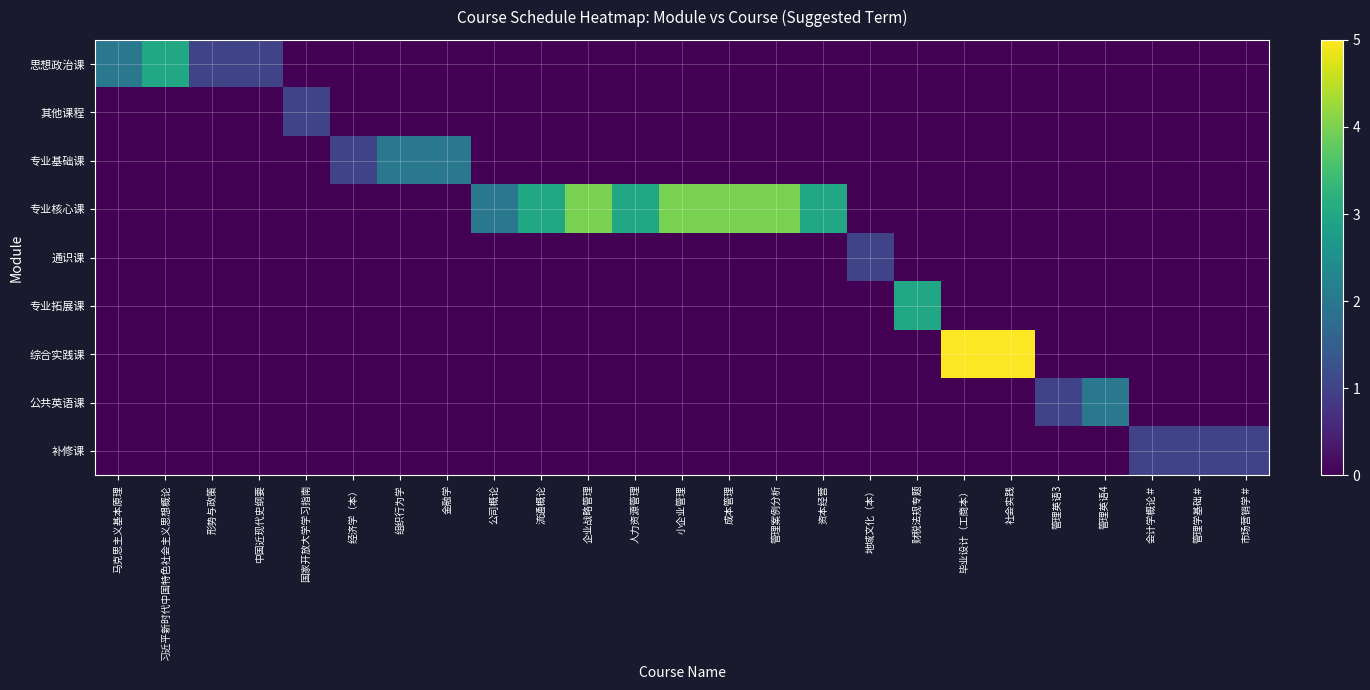

Reading left to right, what are all the values shown in this chart?

思想政治课: 马克思主义基本原理=2	习近平新时代中国特色社会主义思想概论=3	形势与政策=1	中国近现代史纲要=1	国家开放大学学习指南=0	经济学（本）=0	组织行为学=0	金融学=0	公司概论=0	流通概论=0	企业战略管理=0	人力资源管理=0	小企业管理=0	成本管理=0	管理案例分析=0	资本经营=0	地域文化（本）=0	财税法规专题=0	毕业设计（工商本）=0	社会实践=0	管理英语3=0	管理英语4=0	会计学概论＃=0	管理学基础＃=0	市场营销学＃=0
其他课程: 马克思主义基本原理=0	习近平新时代中国特色社会主义思想概论=0	形势与政策=0	中国近现代史纲要=0	国家开放大学学习指南=1	经济学（本）=0	组织行为学=0	金融学=0	公司概论=0	流通概论=0	企业战略管理=0	人力资源管理=0	小企业管理=0	成本管理=0	管理案例分析=0	资本经营=0	地域文化（本）=0	财税法规专题=0	毕业设计（工商本）=0	社会实践=0	管理英语3=0	管理英语4=0	会计学概论＃=0	管理学基础＃=0	市场营销学＃=0
专业基础课: 马克思主义基本原理=0	习近平新时代中国特色社会主义思想概论=0	形势与政策=0	中国近现代史纲要=0	国家开放大学学习指南=0	经济学（本）=1	组织行为学=2	金融学=2	公司概论=0	流通概论=0	企业战略管理=0	人力资源管理=0	小企业管理=0	成本管理=0	管理案例分析=0	资本经营=0	地域文化（本）=0	财税法规专题=0	毕业设计（工商本）=0	社会实践=0	管理英语3=0	管理英语4=0	会计学概论＃=0	管理学基础＃=0	市场营销学＃=0
专业核心课: 马克思主义基本原理=0	习近平新时代中国特色社会主义思想概论=0	形势与政策=0	中国近现代史纲要=0	国家开放大学学习指南=0	经济学（本）=0	组织行为学=0	金融学=0	公司概论=2	流通概论=3	企业战略管理=4	人力资源管理=3	小企业管理=4	成本管理=4	管理案例分析=4	资本经营=3	地域文化（本）=0	财税法规专题=0	毕业设计（工商本）=0	社会实践=0	管理英语3=0	管理英语4=0	会计学概论＃=0	管理学基础＃=0	市场营销学＃=0
通识课: 马克思主义基本原理=0	习近平新时代中国特色社会主义思想概论=0	形势与政策=0	中国近现代史纲要=0	国家开放大学学习指南=0	经济学（本）=0	组织行为学=0	金融学=0	公司概论=0	流通概论=0	企业战略管理=0	人力资源管理=0	小企业管理=0	成本管理=0	管理案例分析=0	资本经营=0	地域文化（本）=1	财税法规专题=0	毕业设计（工商本）=0	社会实践=0	管理英语3=0	管理英语4=0	会计学概论＃=0	管理学基础＃=0	市场营销学＃=0
专业拓展课: 马克思主义基本原理=0	习近平新时代中国特色社会主义思想概论=0	形势与政策=0	中国近现代史纲要=0	国家开放大学学习指南=0	经济学（本）=0	组织行为学=0	金融学=0	公司概论=0	流通概论=0	企业战略管理=0	人力资源管理=0	小企业管理=0	成本管理=0	管理案例分析=0	资本经营=0	地域文化（本）=0	财税法规专题=3	毕业设计（工商本）=0	社会实践=0	管理英语3=0	管理英语4=0	会计学概论＃=0	管理学基础＃=0	市场营销学＃=0
综合实践课: 马克思主义基本原理=0	习近平新时代中国特色社会主义思想概论=0	形势与政策=0	中国近现代史纲要=0	国家开放大学学习指南=0	经济学（本）=0	组织行为学=0	金融学=0	公司概论=0	流通概论=0	企业战略管理=0	人力资源管理=0	小企业管理=0	成本管理=0	管理案例分析=0	资本经营=0	地域文化（本）=0	财税法规专题=0	毕业设计（工商本）=5	社会实践=5	管理英语3=0	管理英语4=0	会计学概论＃=0	管理学基础＃=0	市场营销学＃=0
公共英语课: 马克思主义基本原理=0	习近平新时代中国特色社会主义思想概论=0	形势与政策=0	中国近现代史纲要=0	国家开放大学学习指南=0	经济学（本）=0	组织行为学=0	金融学=0	公司概论=0	流通概论=0	企业战略管理=0	人力资源管理=0	小企业管理=0	成本管理=0	管理案例分析=0	资本经营=0	地域文化（本）=0	财税法规专题=0	毕业设计（工商本）=0	社会实践=0	管理英语3=1	管理英语4=2	会计学概论＃=0	管理学基础＃=0	市场营销学＃=0
补修课: 马克思主义基本原理=0	习近平新时代中国特色社会主义思想概论=0	形势与政策=0	中国近现代史纲要=0	国家开放大学学习指南=0	经济学（本）=0	组织行为学=0	金融学=0	公司概论=0	流通概论=0	企业战略管理=0	人力资源管理=0	小企业管理=0	成本管理=0	管理案例分析=0	资本经营=0	地域文化（本）=0	财税法规专题=0	毕业设计（工商本）=0	社会实践=0	管理英语3=0	管理英语4=0	会计学概论＃=1	管理学基础＃=1	市场营销学＃=1